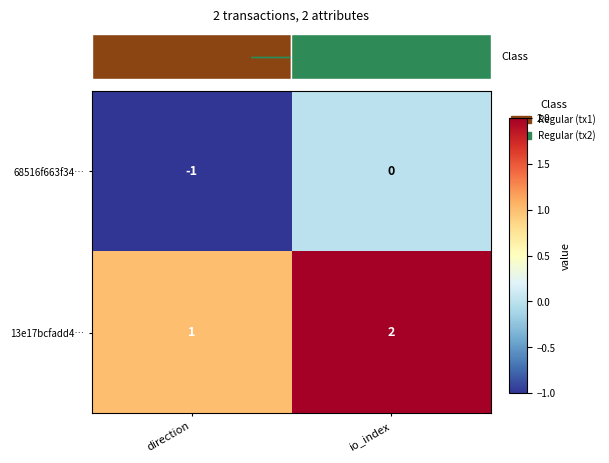

Reading left to right, list all the values displayed in this chart.

68516f663f34…: direction=-1	io_index=0
13e17bcfadd4…: direction=1	io_index=2